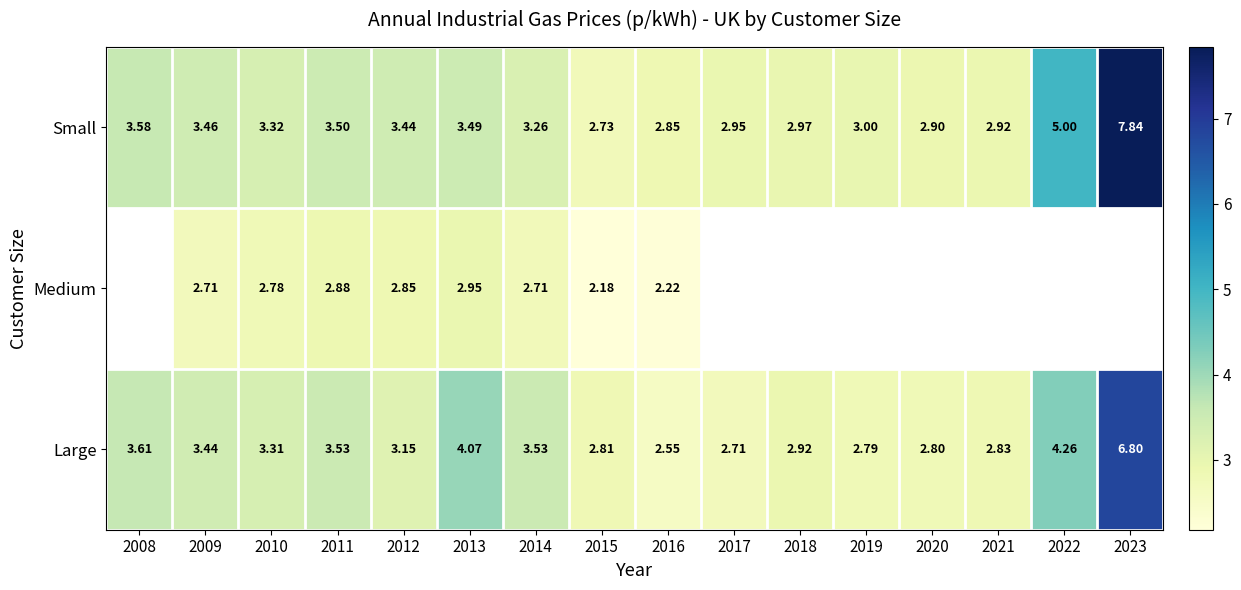

What is the sum of the Medium values at 2014 and 2013?

5.7